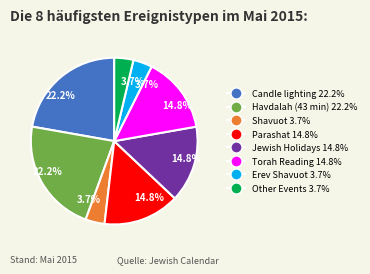

Is there any slice that represents more than half of the pie?

No